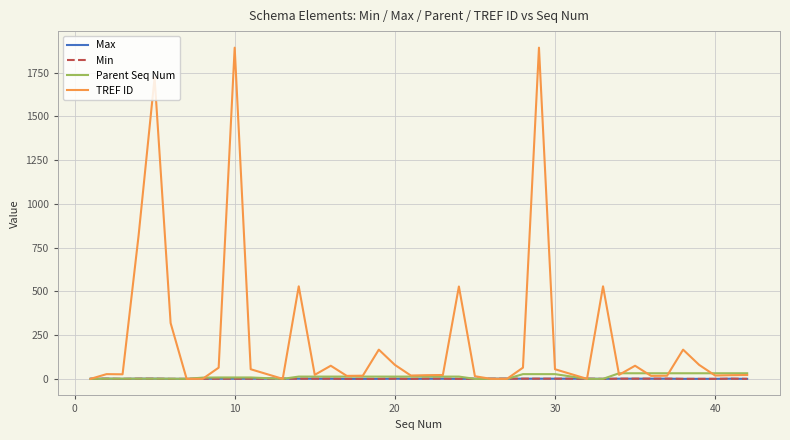

What is the greatest value displayed?

1893